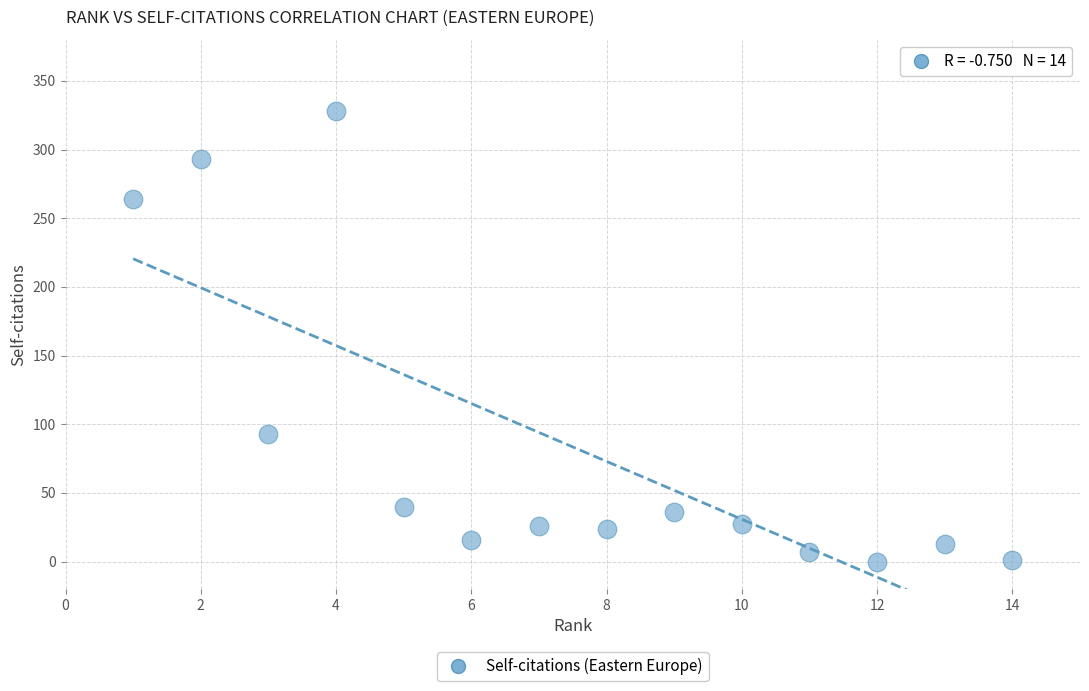

What is the range of X values (max minus min)?

13